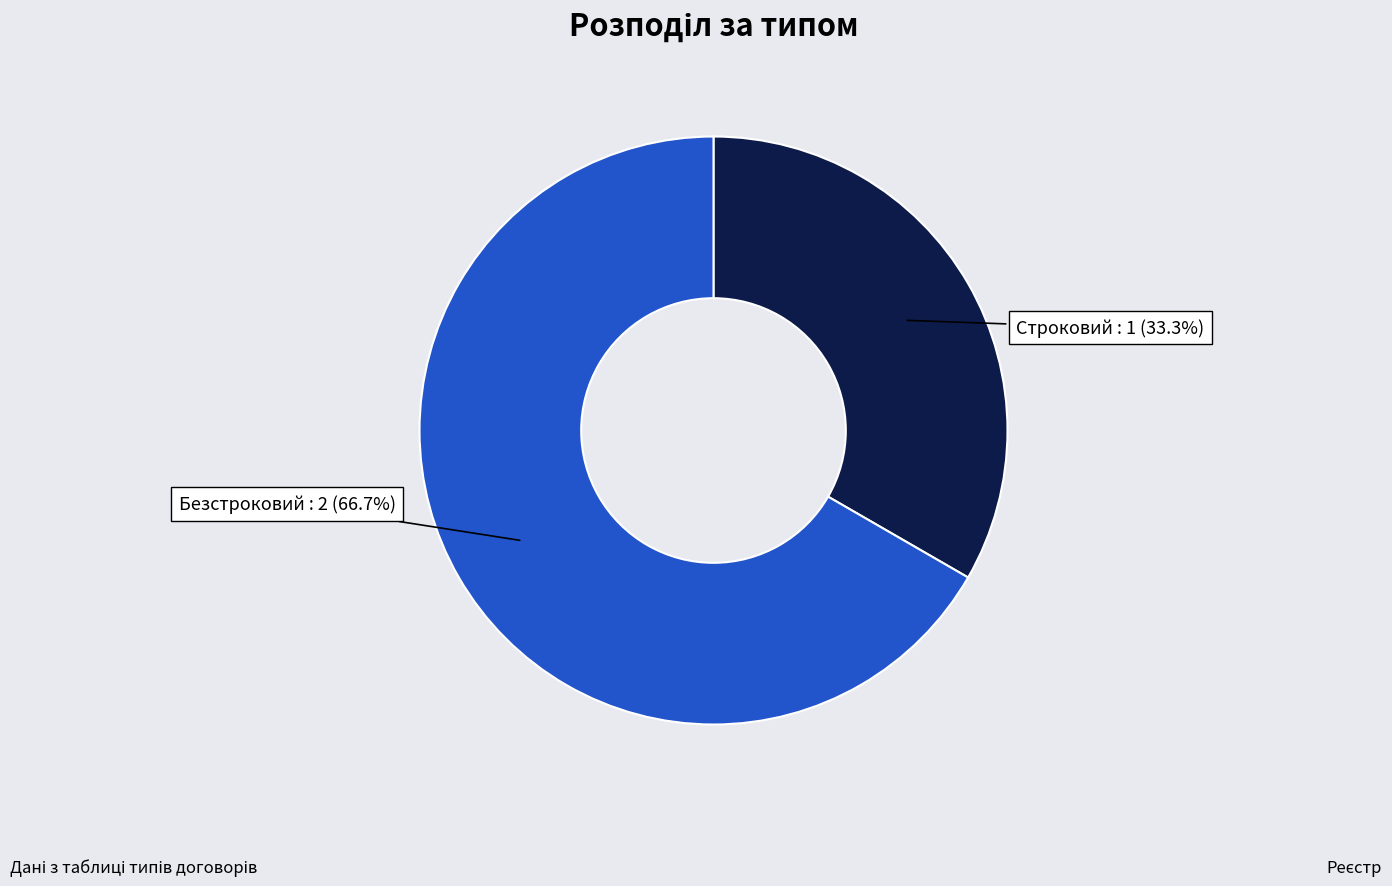

Is there a majority slice in this chart?

Yes